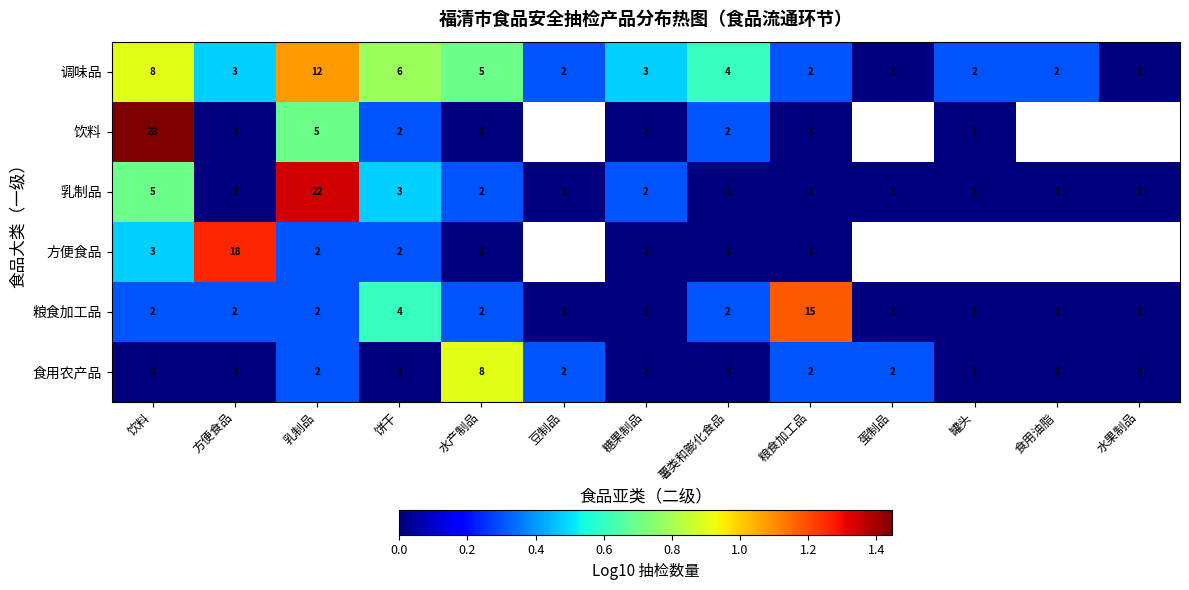

Which category has the highest value in the 调味品 series?

乳制品